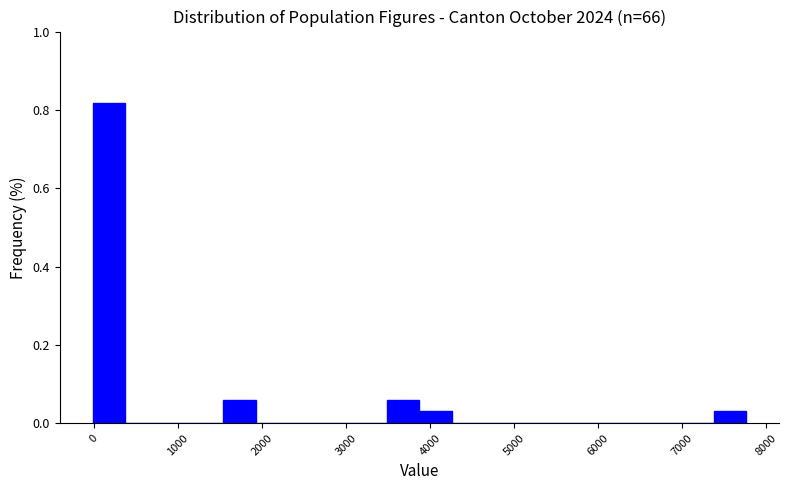

Around what value on the x-axis is the tallest bar? Give the approximate position of its centre, as read against the axis.

200